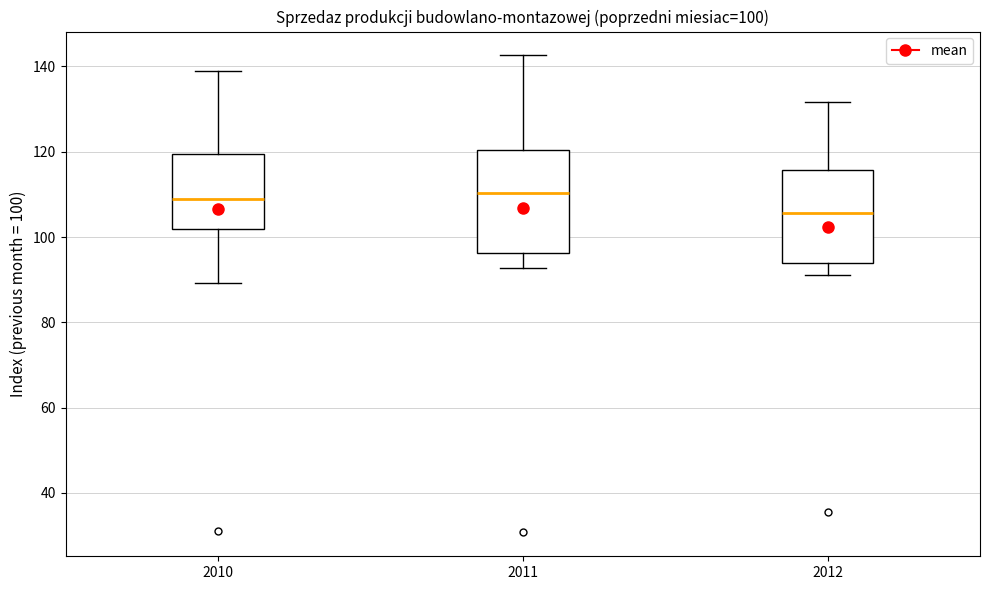

Comparing the boxes themselves (not the whiskers), which one is the tallest?

2011